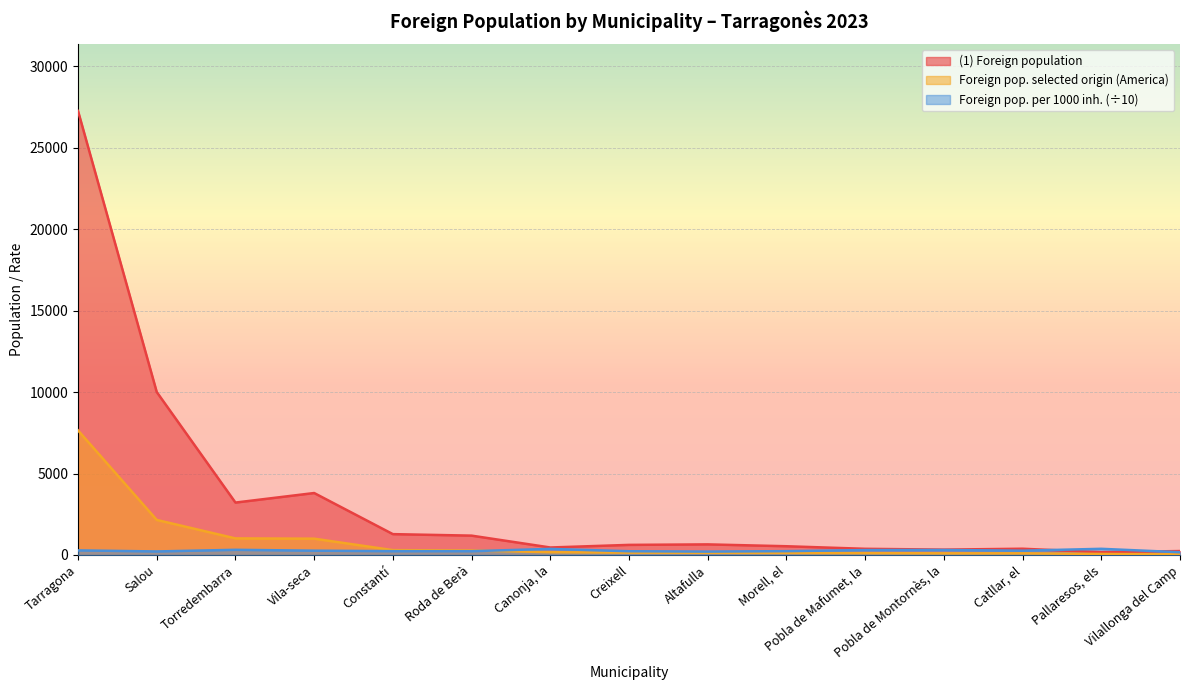

How many lines are shown in the chart?

3